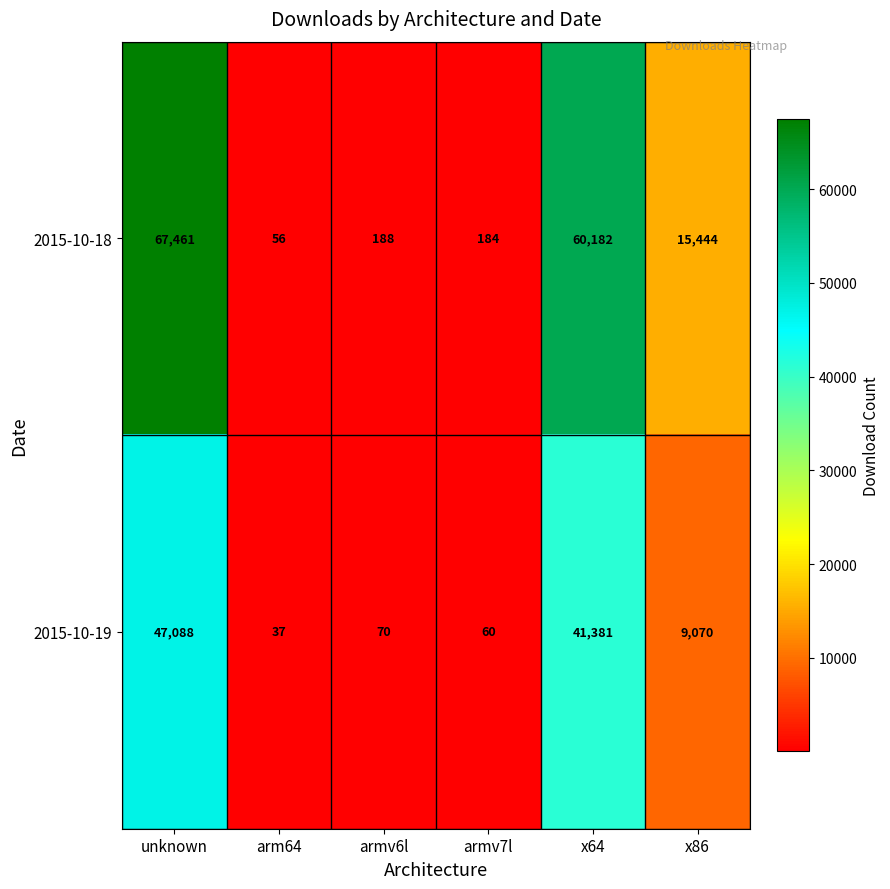

At which category does the chart reach its peak across all series?

unknown